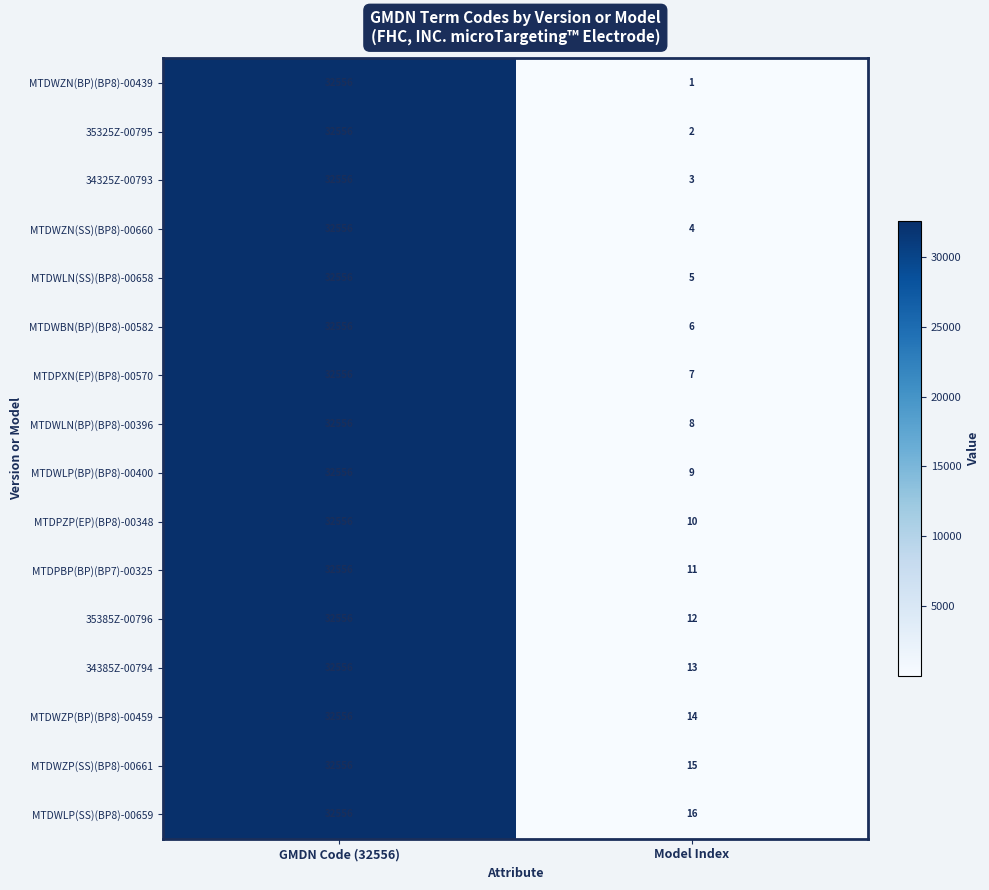

How many data points does each series have?

2